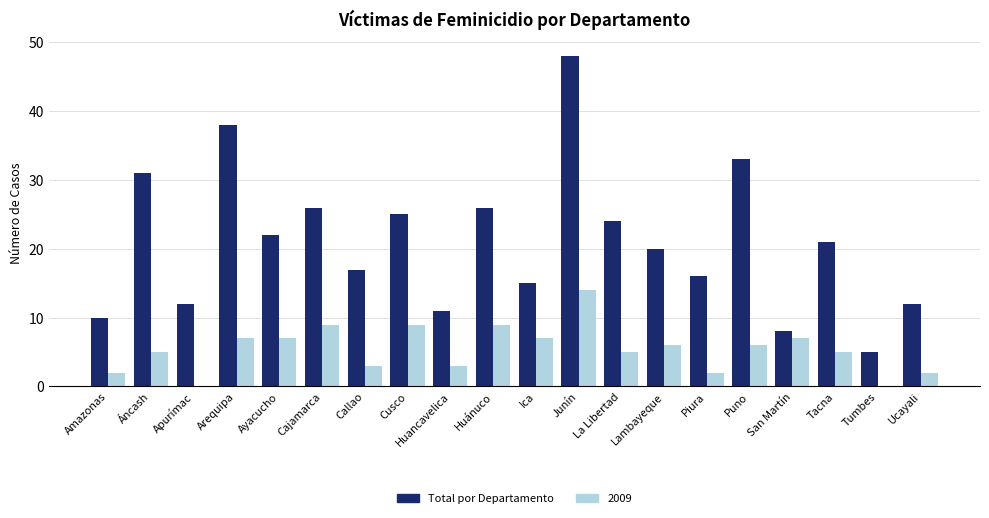

How many categories are shown in the chart?

20